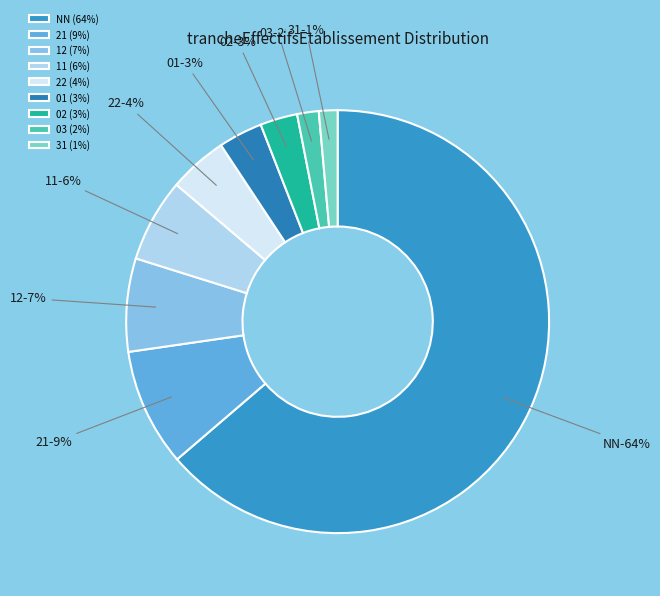

Which slice is the largest?

NN